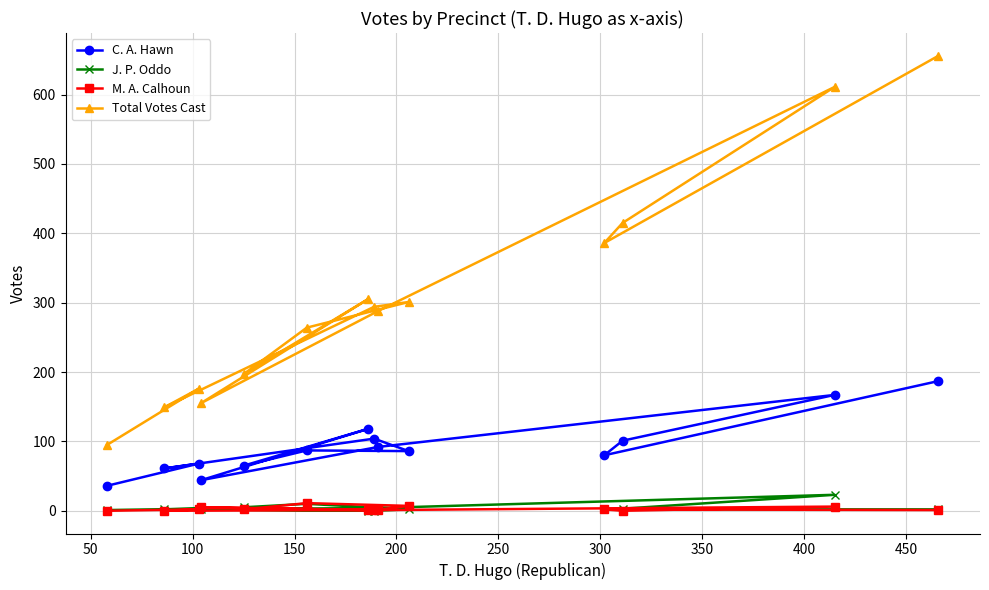

What is the greatest value displayed?

656